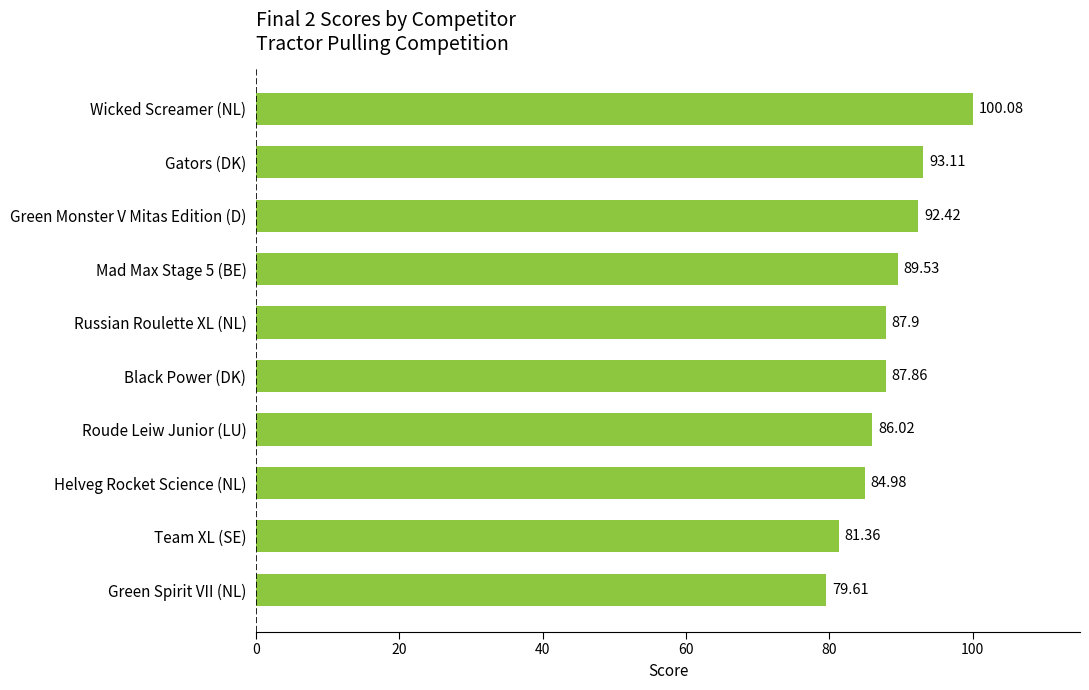

What is the change in value from Team XL (SE) to Helveg Rocket Science (NL)?

+3.6